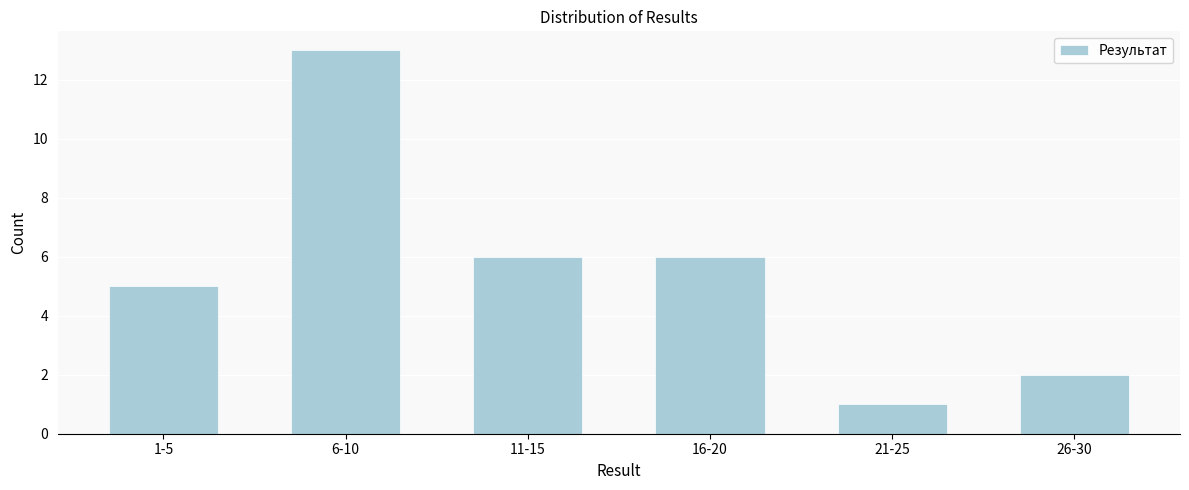

Reading left to right, list all the values displayed in this chart.

1-5=5	6-10=13	11-15=6	16-20=6	21-25=1	26-30=2